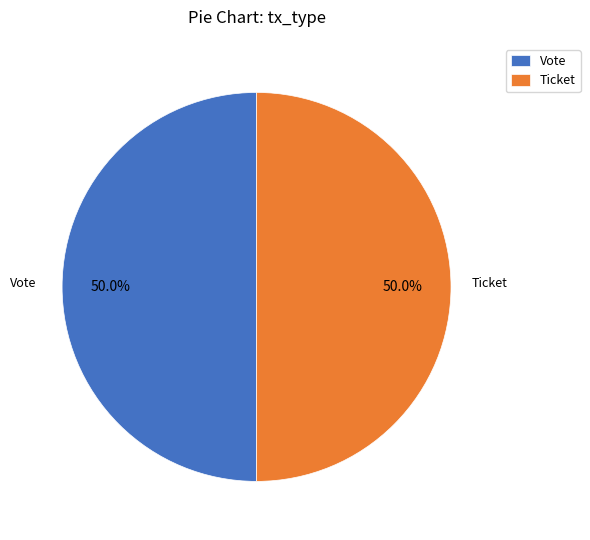

Is the sum of Vote and Ticket greater than half?

Yes